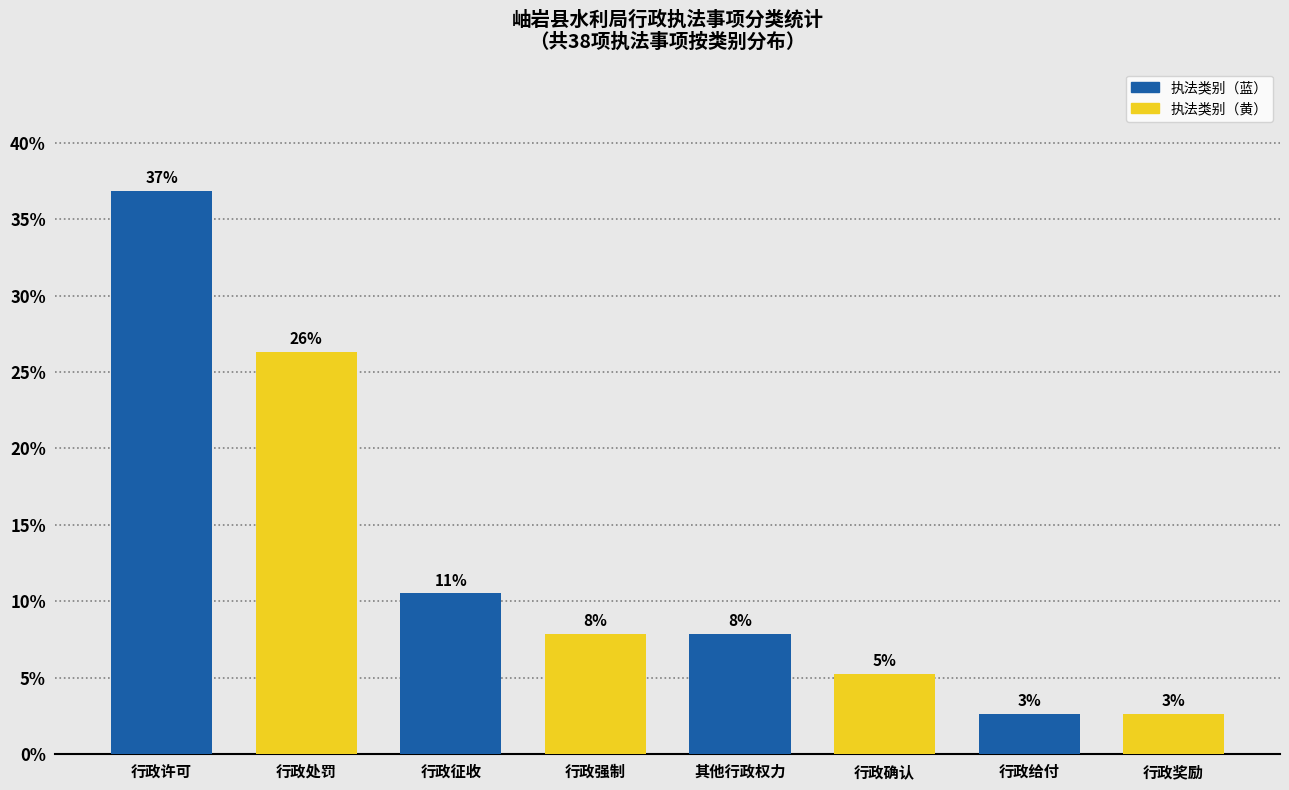

Does the chart contain any negative values?

No